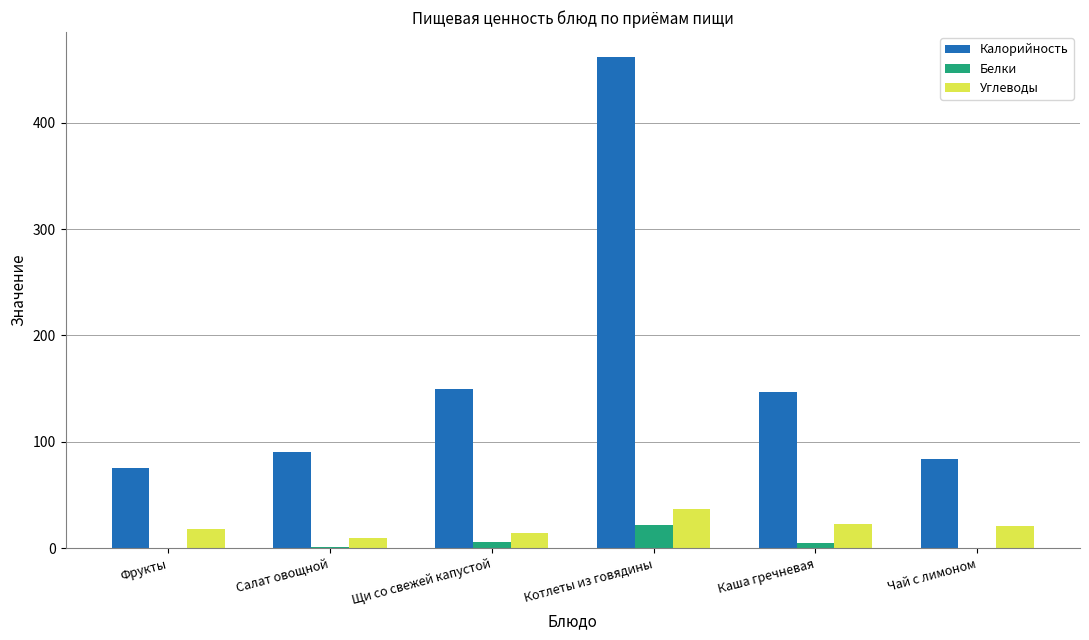

What is the total value across all series at Чай с лимоном?

104.8